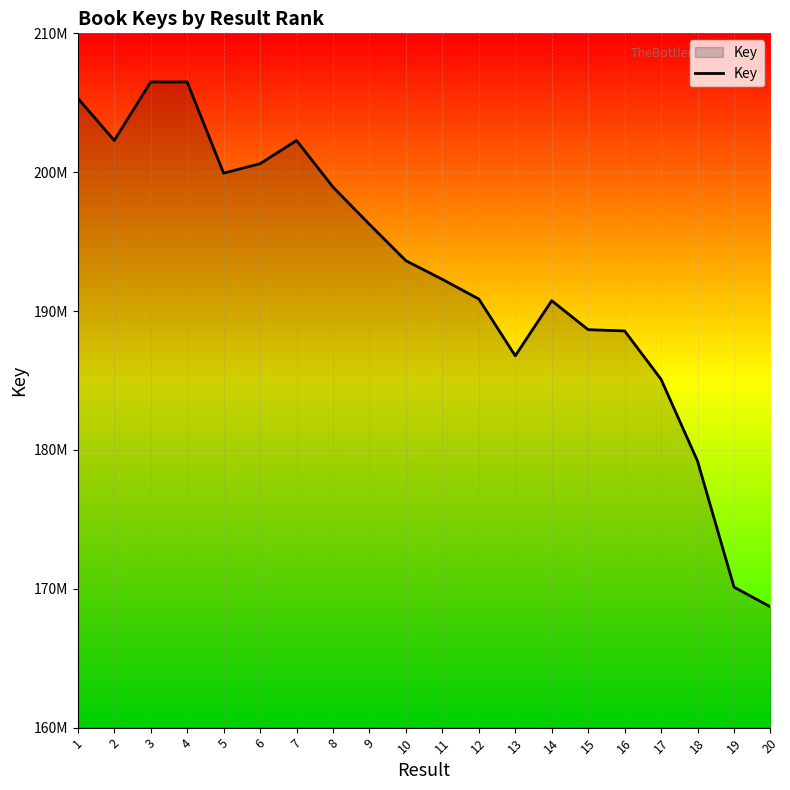

True or false: the data shows 270824213 at 17.

False